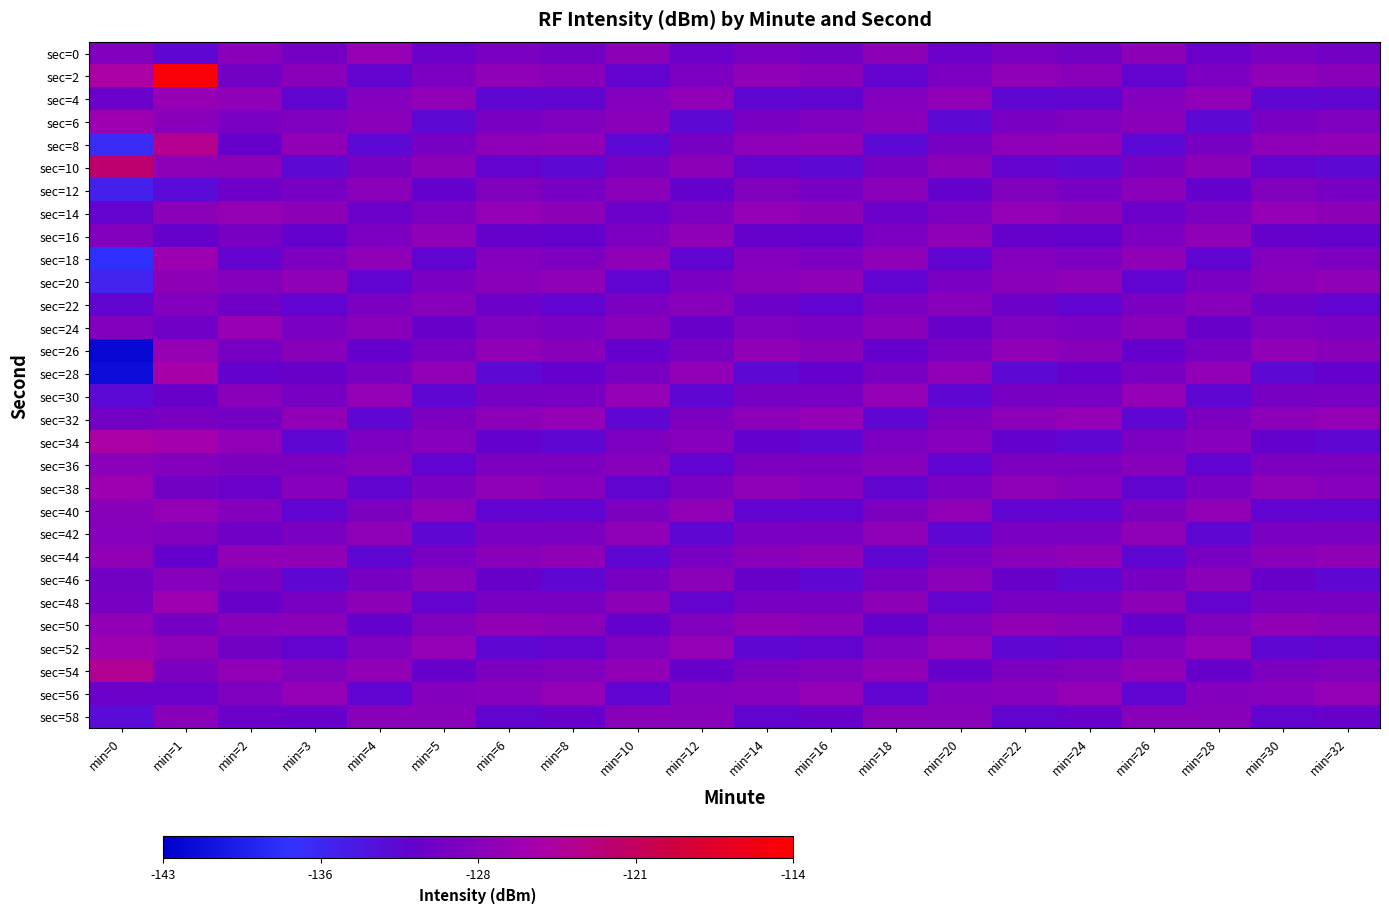

At min=0, list the series in order from largest to smallest.

sec=10, sec=54, sec=2, sec=34, sec=38, sec=52, sec=6, sec=50, sec=44, sec=36, sec=40, sec=42, sec=0, sec=24, sec=16, sec=48, sec=46, sec=32, sec=56, sec=4, sec=14, sec=22, sec=30, sec=58, sec=12, sec=20, sec=8, sec=18, sec=28, sec=26